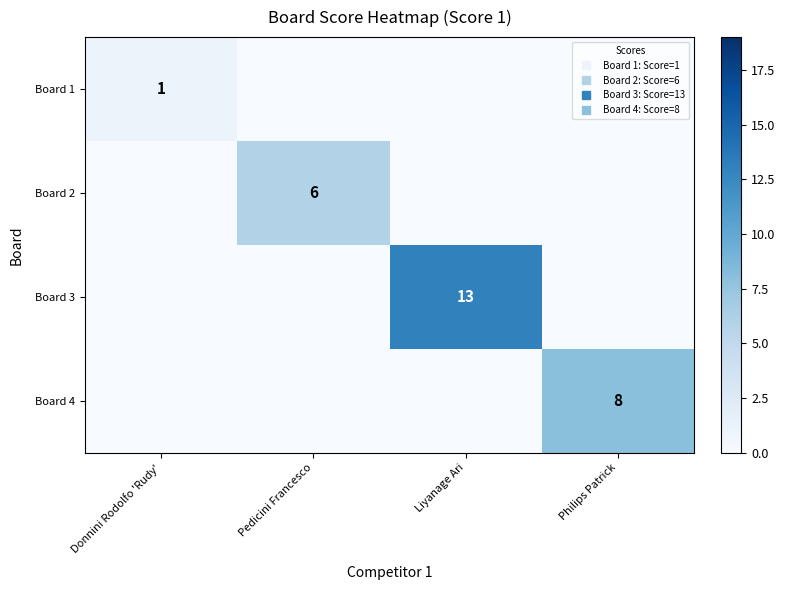

At Pedicini Francesco, list the series in order from smallest to largest.

Board 1, Board 3, Board 4, Board 2